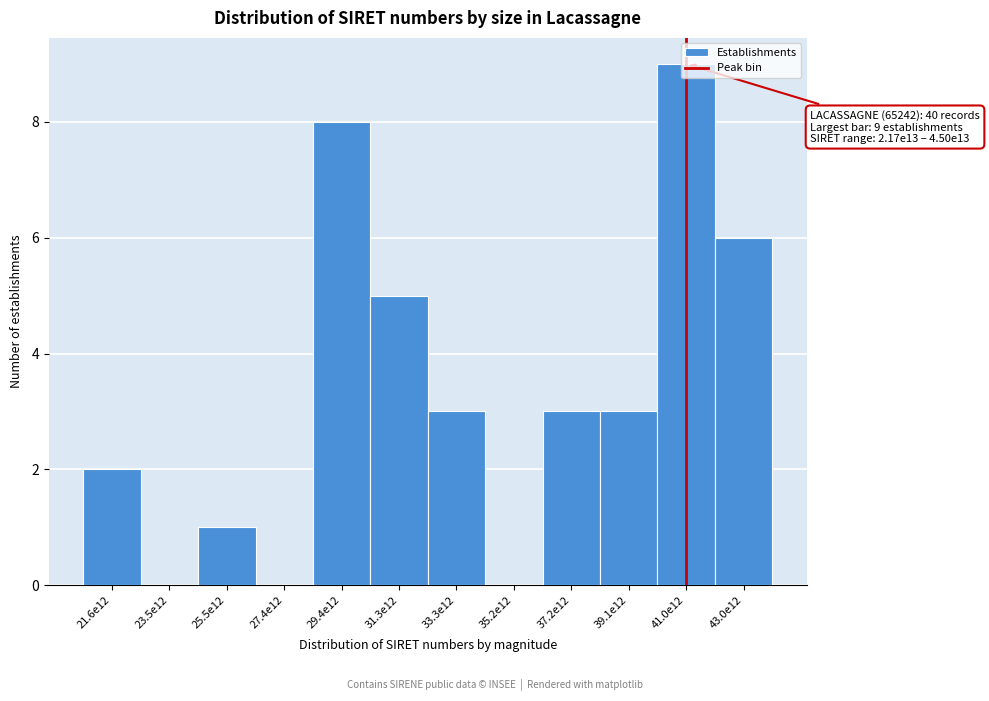

What is the sum of the values at 43.0e12 and 41.0e12?

15